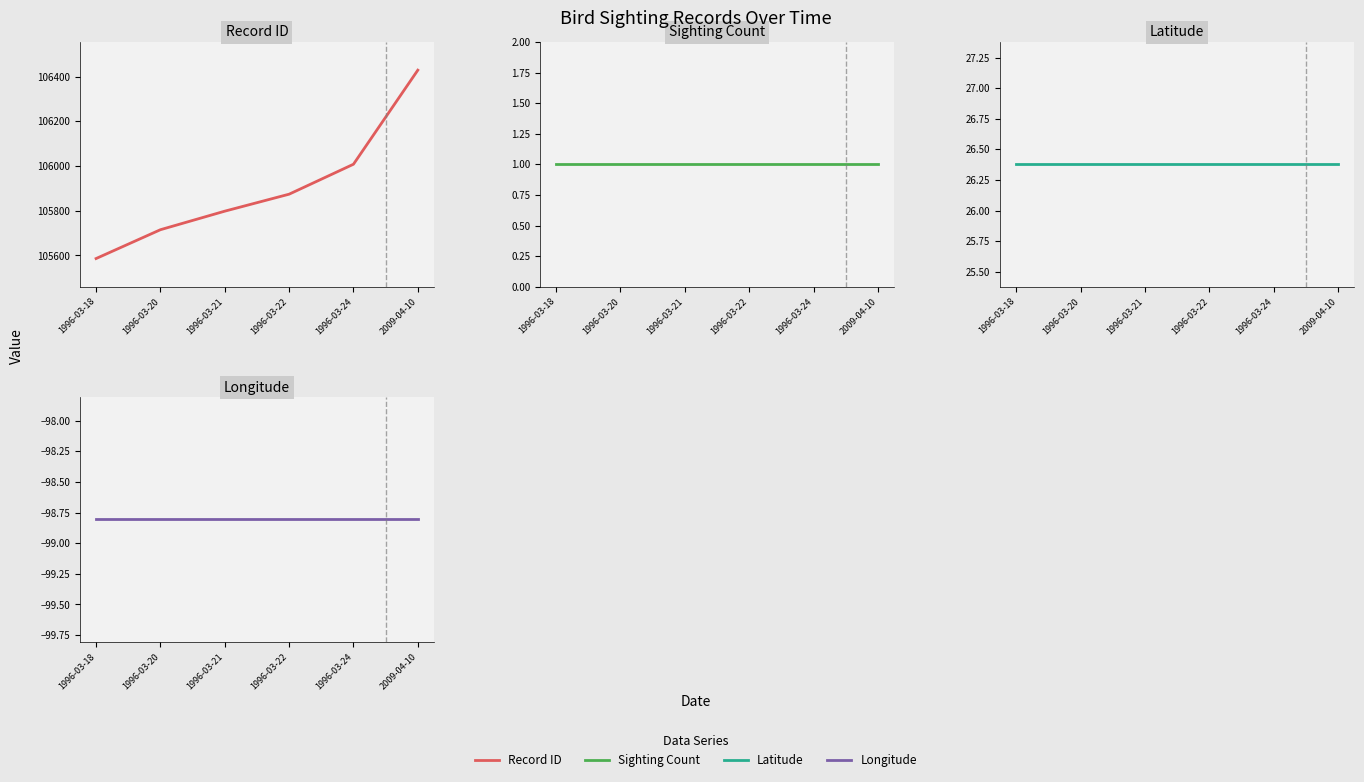

Which has a higher value, 1996-03-24 or 2009-04-10?

2009-04-10